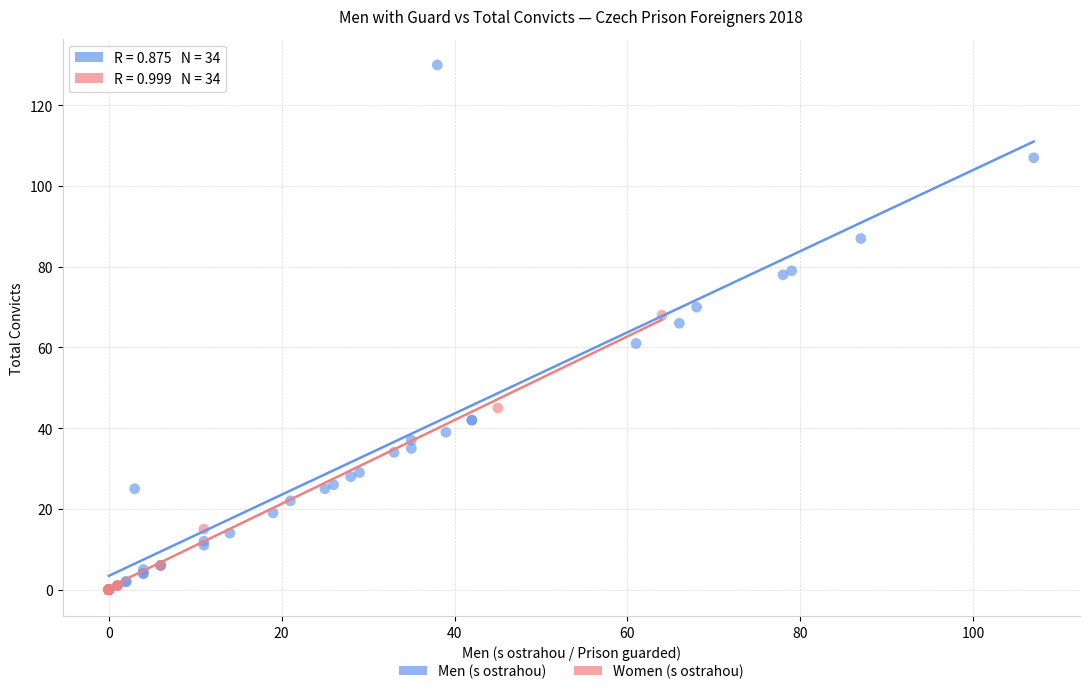

Which series has the widest spread of Y values?

Men (s ostrahou)